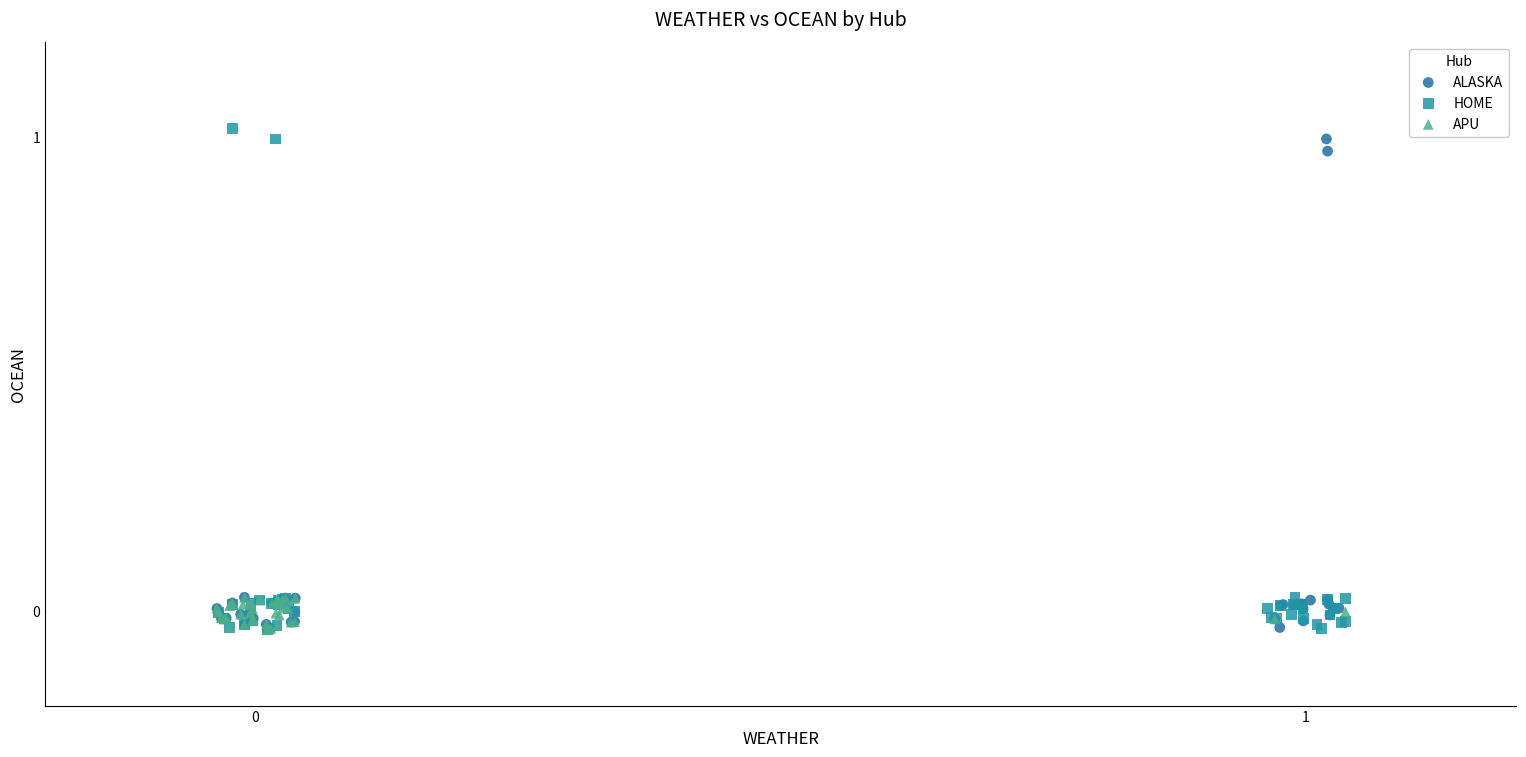

Which series has the largest Y range (max minus min)?

HOME